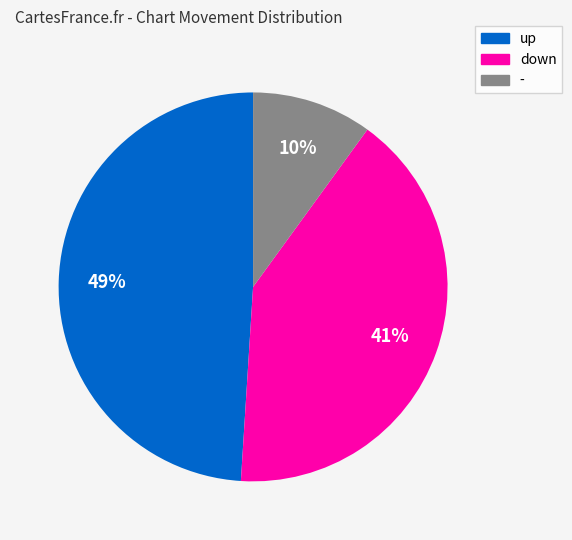

Count the number of slices in the pie.

3